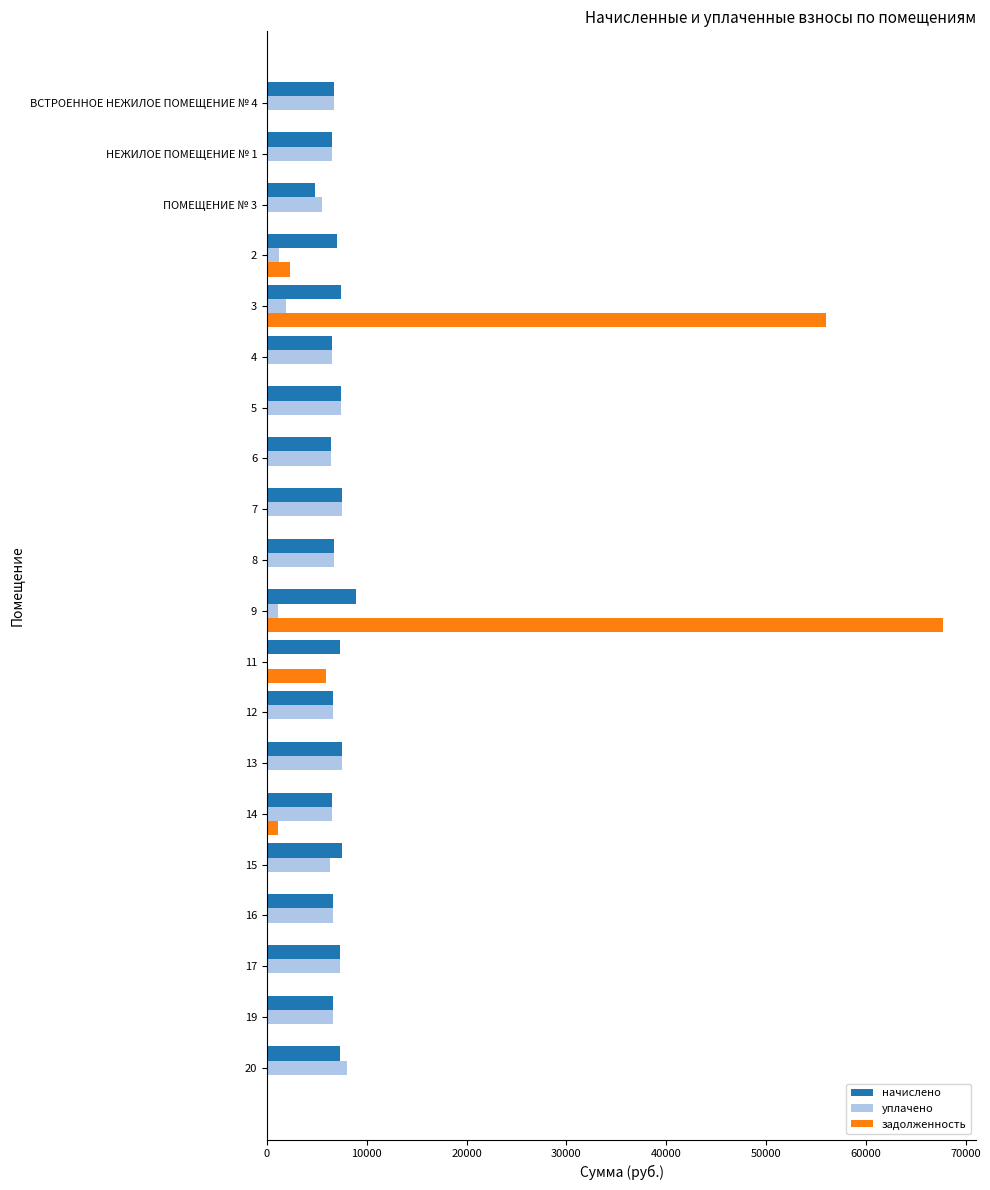

What is the highest value of the начислено series?

8942.5